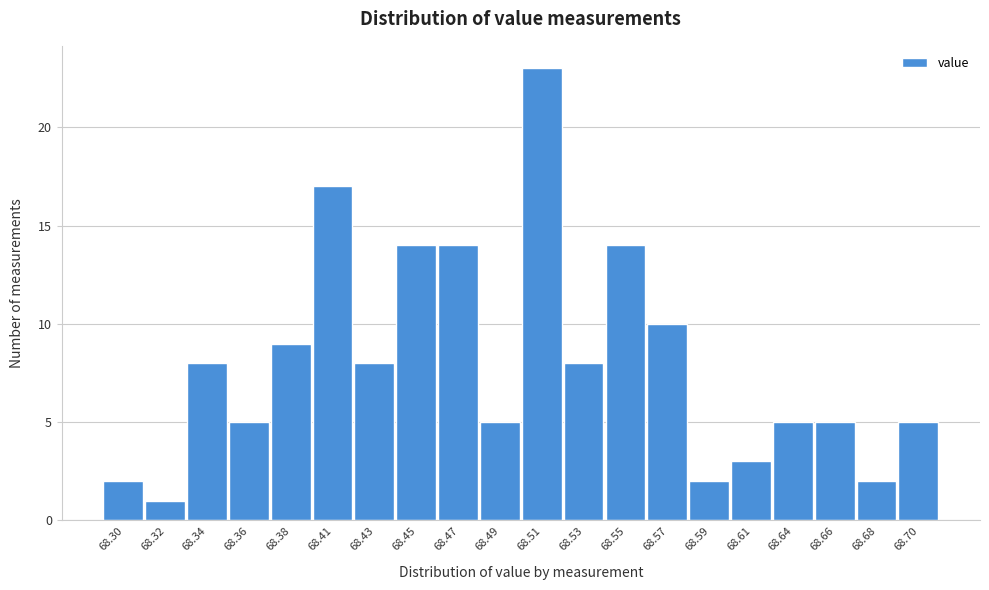

Reading left to right, extract all data points from this chart.

2	1	8	5	9	17	8	14	14	5	23	8	14	10	2	3	5	5	2	5